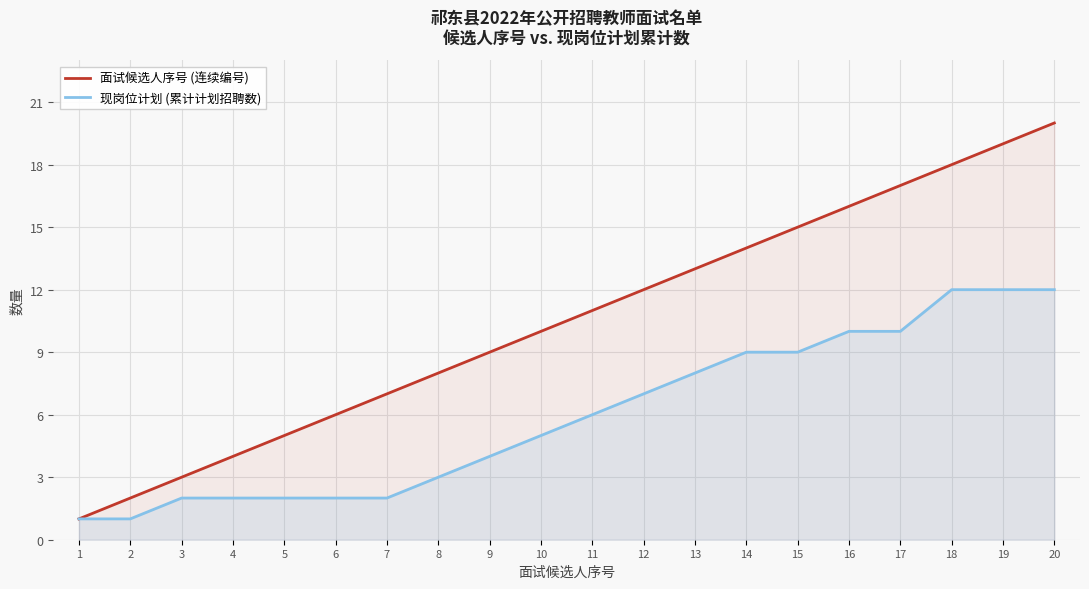

Which series has the largest range (max minus min)?

面试候选人序号 (连续编号)